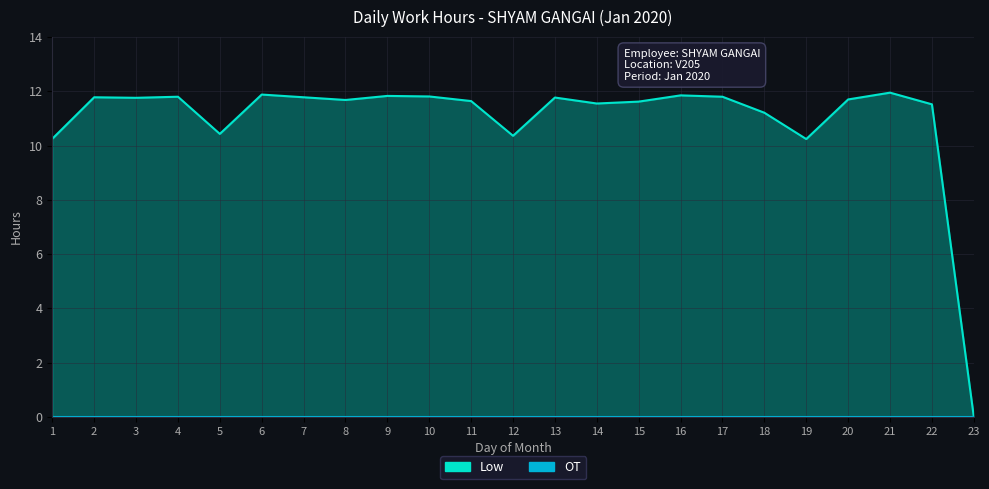

How many positive values are there?

22